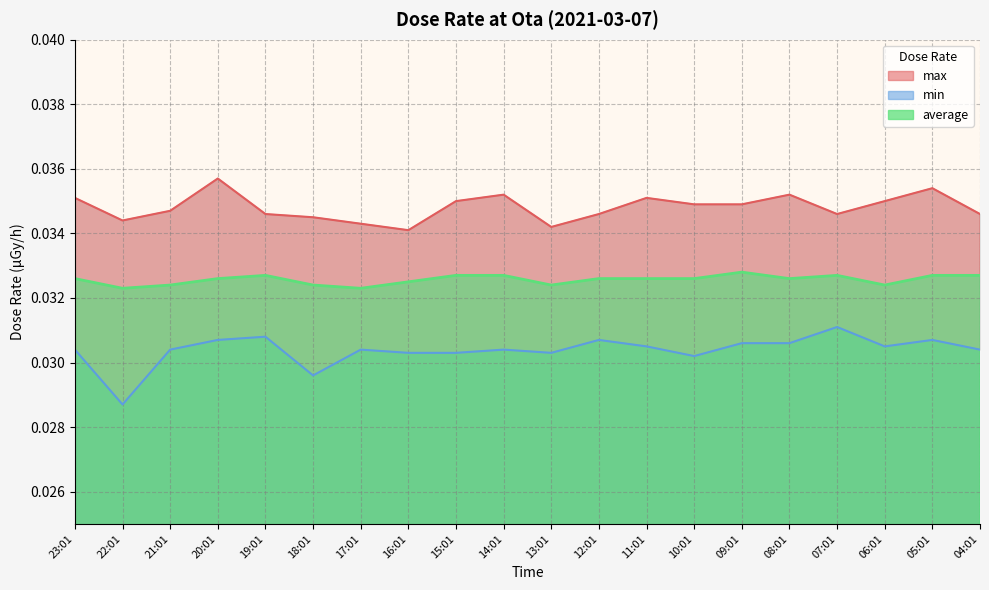

Reading left to right, what are all the values shown in this chart?

max: 23:01=0.0	22:01=0.0	21:01=0.0	20:01=0.0	19:01=0.0	18:01=0.0	17:01=0.0	16:01=0.0	15:01=0.0	14:01=0.0	13:01=0.0	12:01=0.0	11:01=0.0	10:01=0.0	09:01=0.0	08:01=0.0	07:01=0.0	06:01=0.0	05:01=0.0	04:01=0.0
min: 23:01=0.0	22:01=0.0	21:01=0.0	20:01=0.0	19:01=0.0	18:01=0.0	17:01=0.0	16:01=0.0	15:01=0.0	14:01=0.0	13:01=0.0	12:01=0.0	11:01=0.0	10:01=0.0	09:01=0.0	08:01=0.0	07:01=0.0	06:01=0.0	05:01=0.0	04:01=0.0
average: 23:01=0.0	22:01=0.0	21:01=0.0	20:01=0.0	19:01=0.0	18:01=0.0	17:01=0.0	16:01=0.0	15:01=0.0	14:01=0.0	13:01=0.0	12:01=0.0	11:01=0.0	10:01=0.0	09:01=0.0	08:01=0.0	07:01=0.0	06:01=0.0	05:01=0.0	04:01=0.0